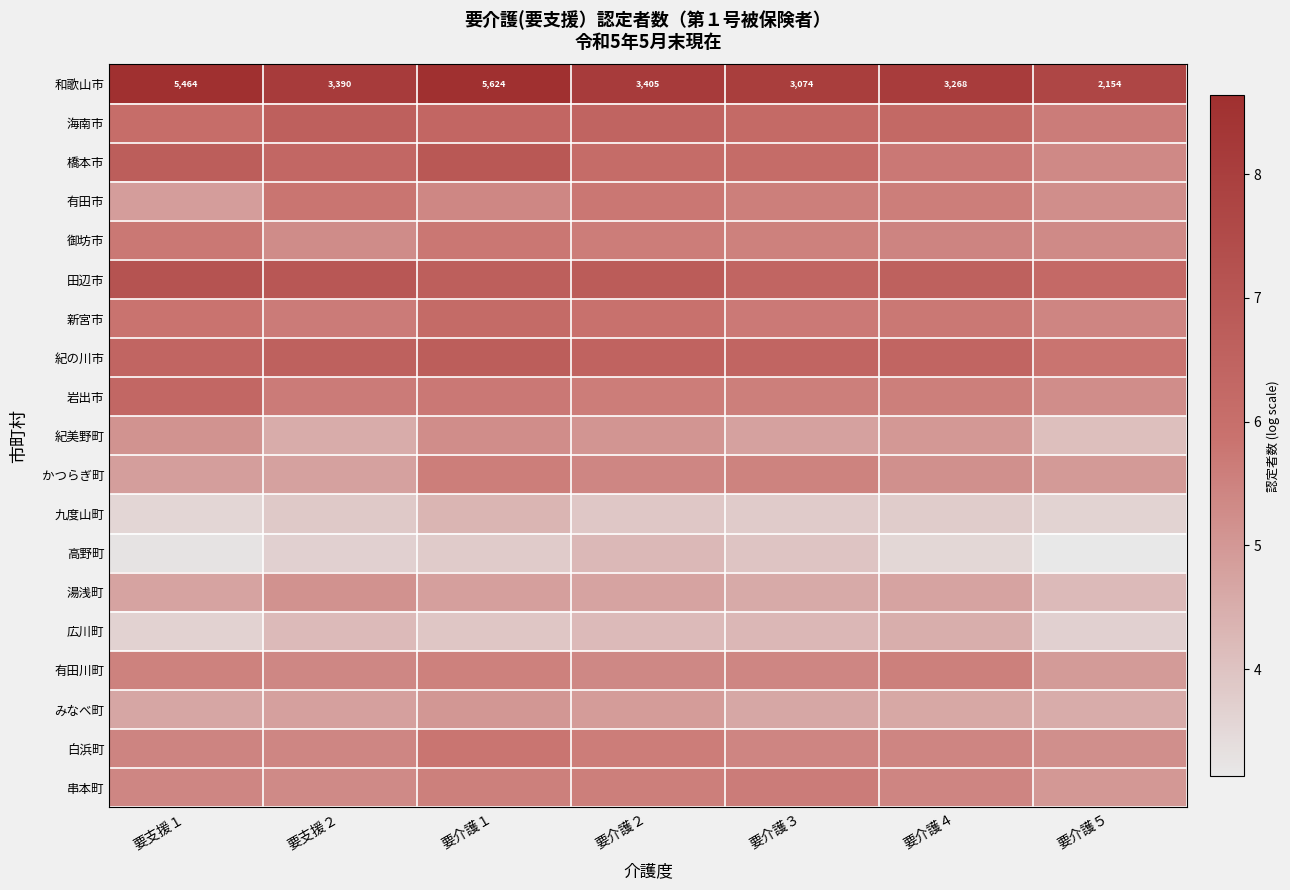

What is the lowest value of the 九度山町 series?

3.6